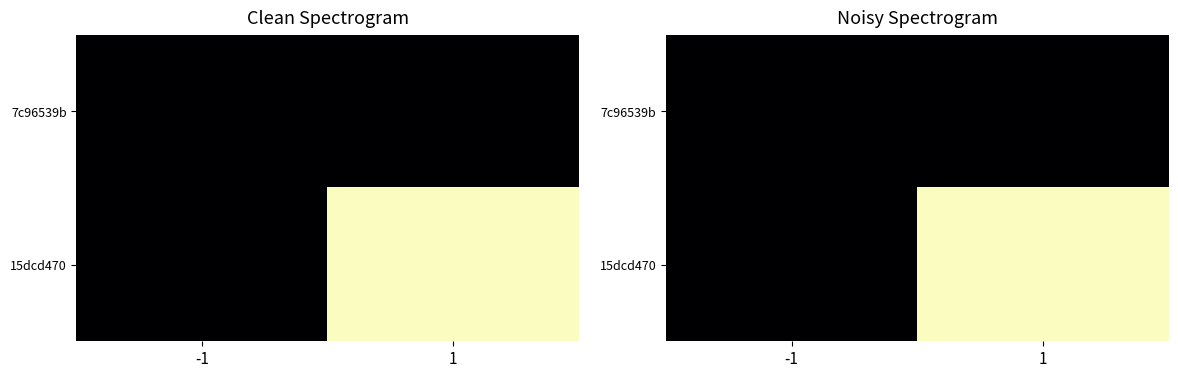

Which series has the widest spread of values?

15dcd470